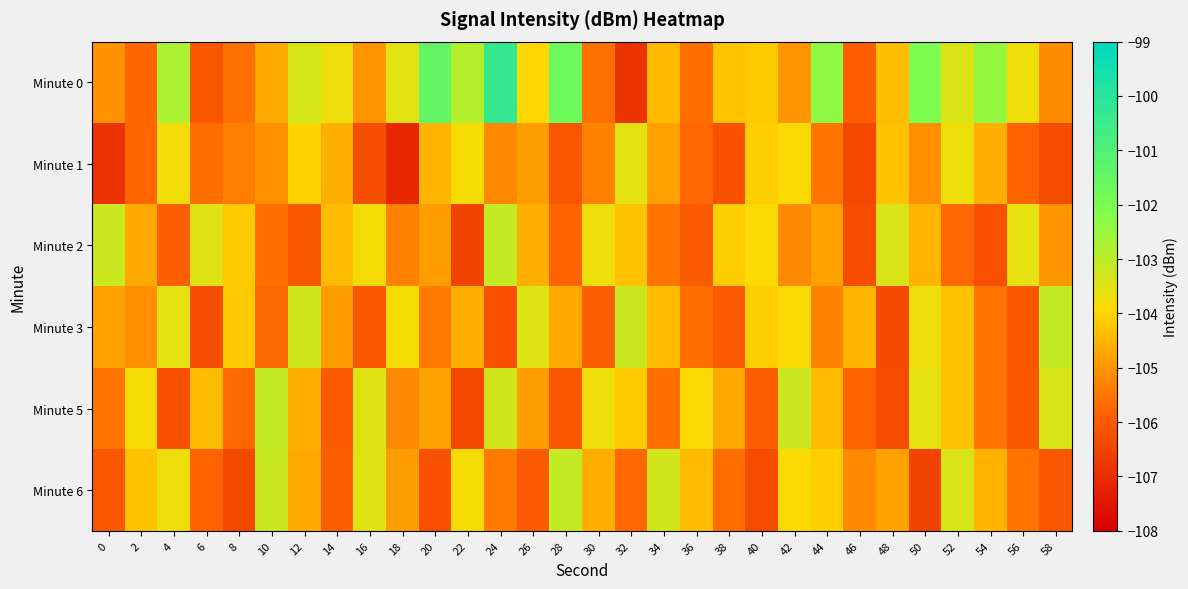

Which label corresponds to the smallest value in the chart?

18